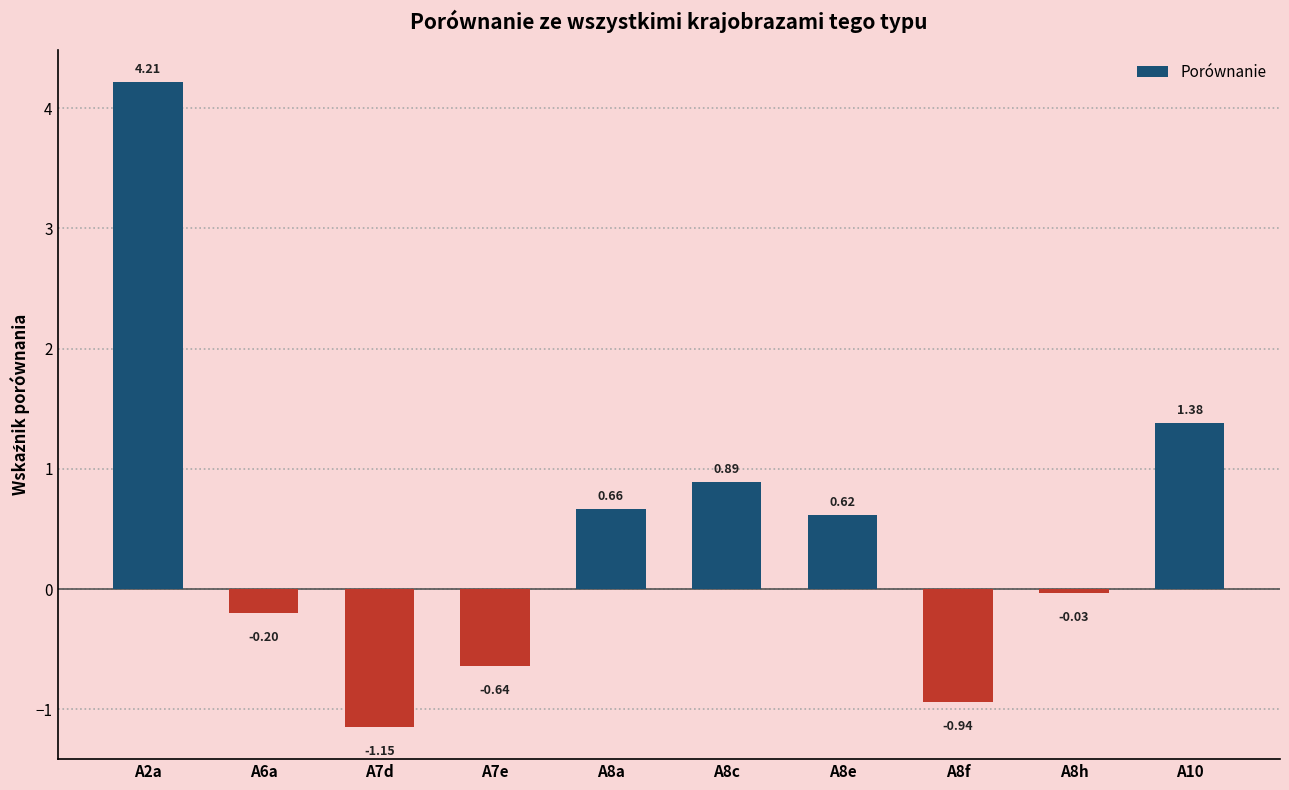

What is the change in value from A6a to A8e?

+0.8